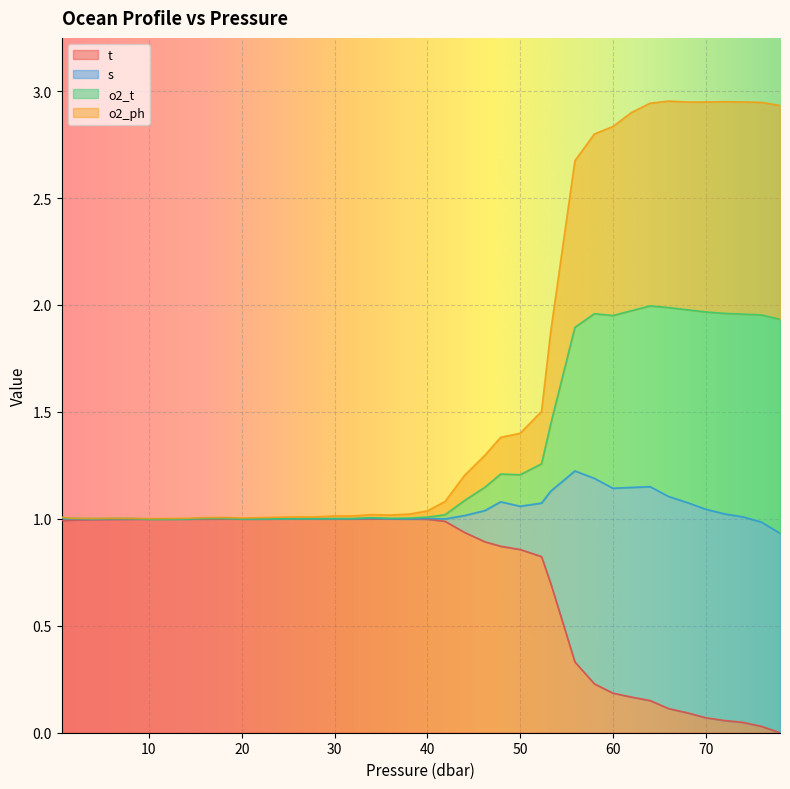

What is the total value across all series at 50?

1.4